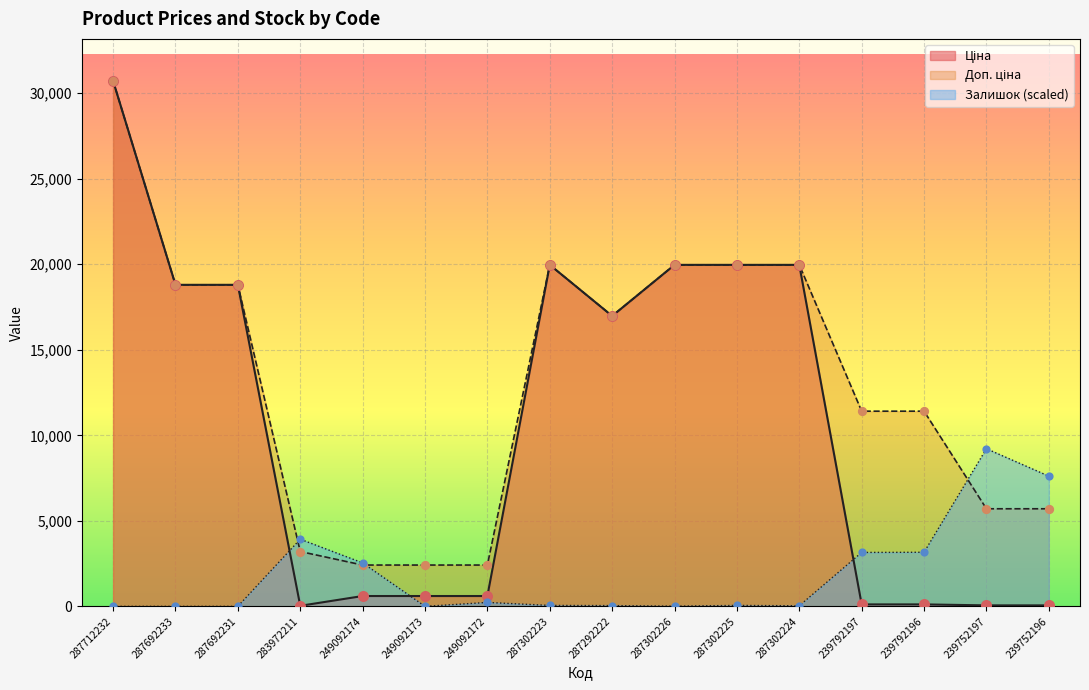

At how many categories does at least one series exceed 7342?

12